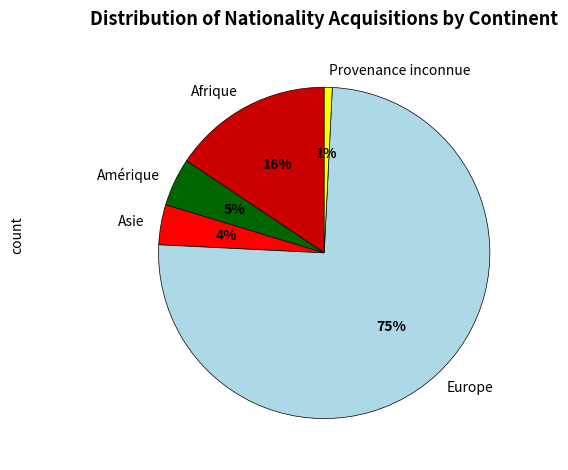

Which slice is the largest?

Europe